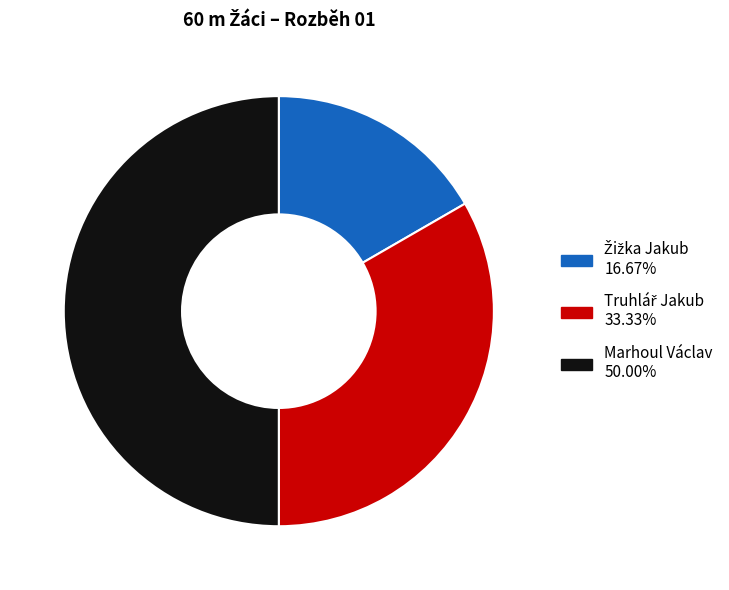

Count the number of slices in the pie.

3